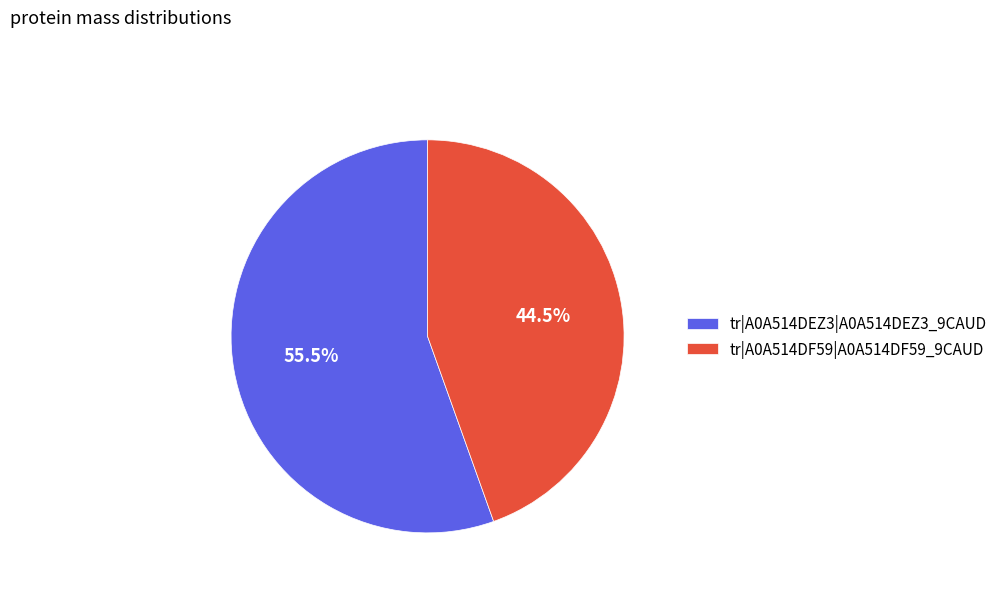

Count the number of slices in the pie.

2